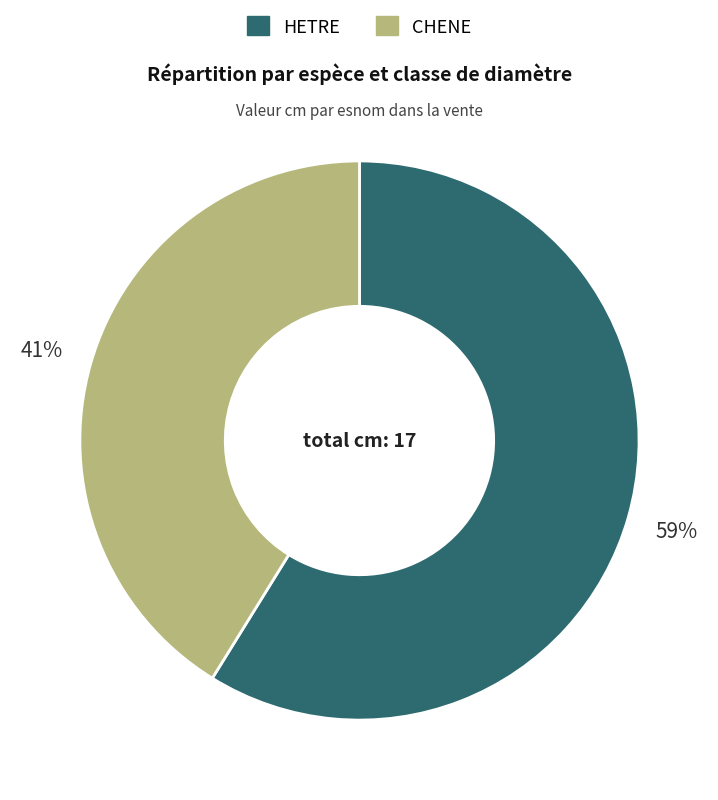

To the nearest percent, what portion does HETRE represent?

59%